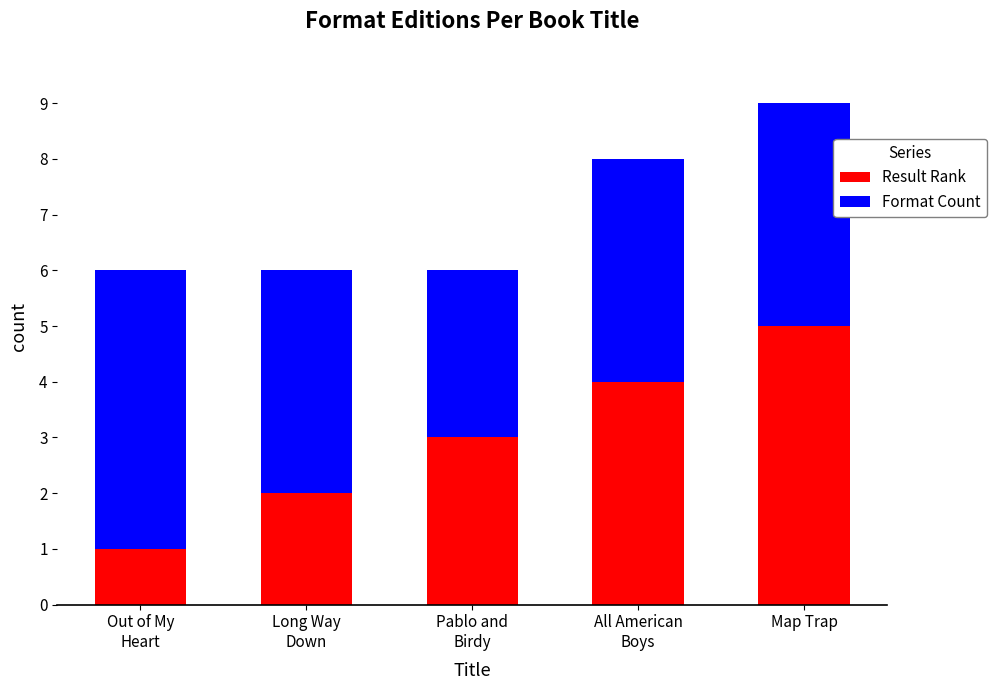

What is the total value across all series at Map Trap?

9